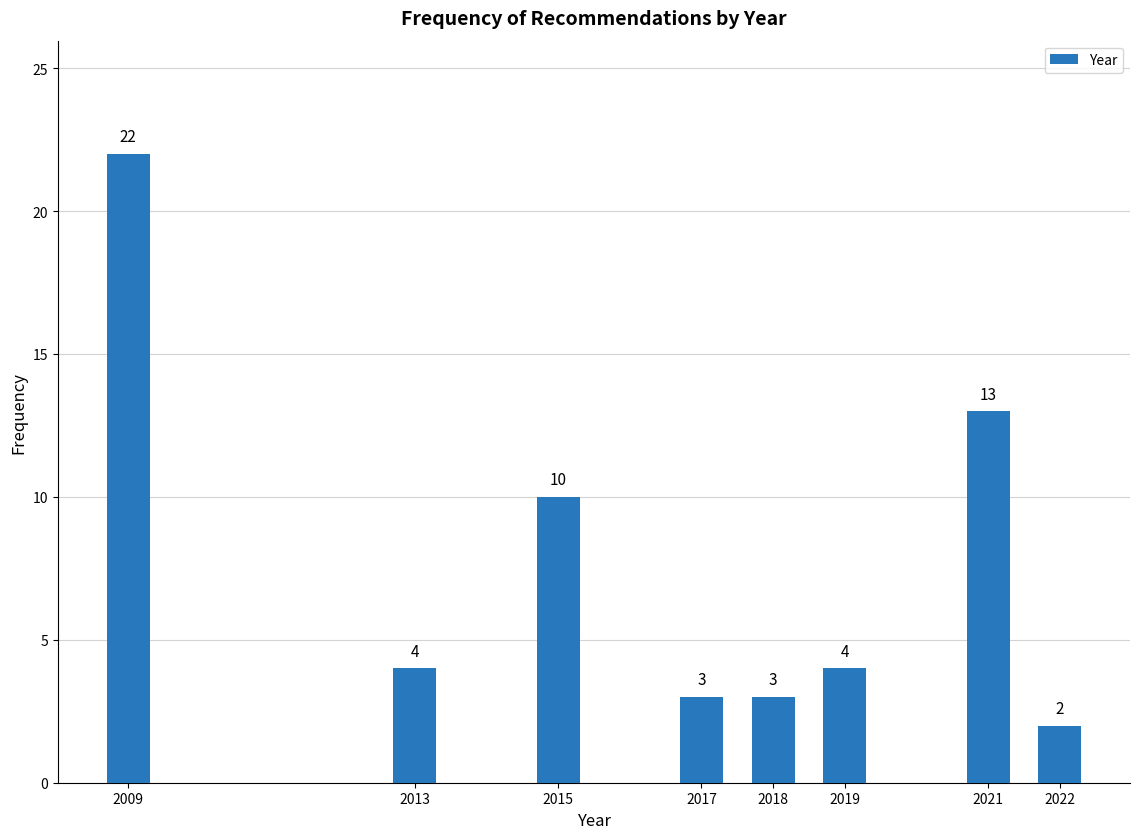

Reading left to right, what are all the values shown in this chart?

2009=22	2013=4	2015=10	2017=3	2018=3	2019=4	2021=13	2022=2